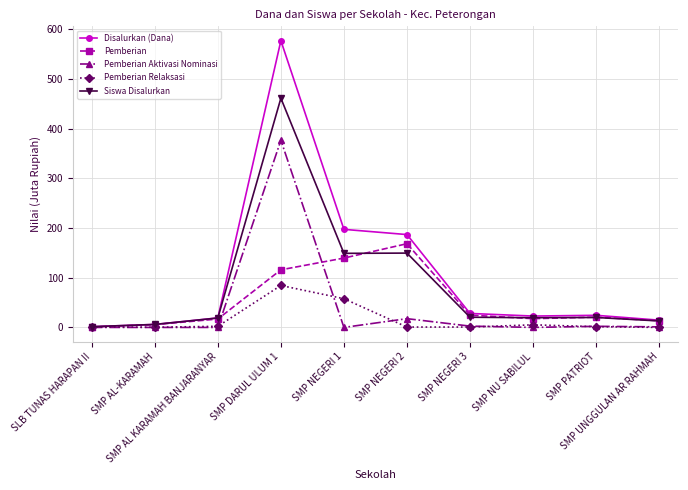

Rank the series by their maximum value, from highest to lowest.

Disalurkan (Dana), Siswa Disalurkan, Pemberian Aktivasi Nominasi, Pemberian, Pemberian Relaksasi